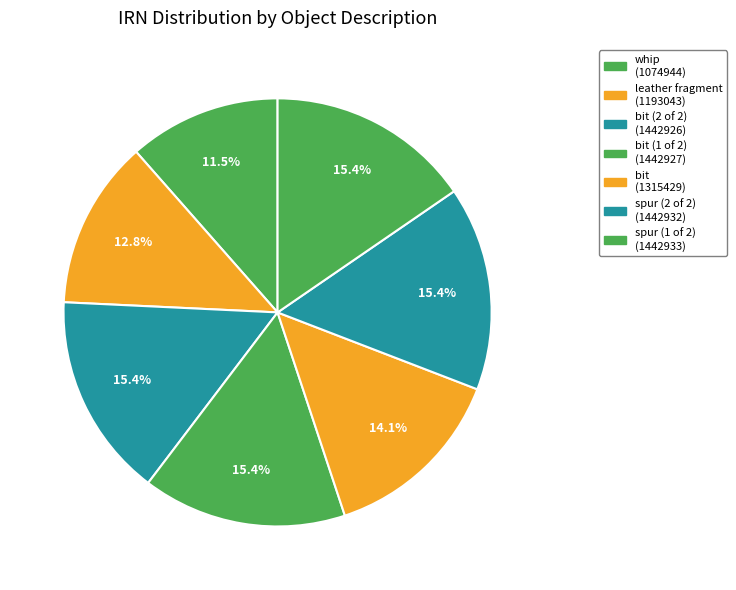

Count the number of slices in the pie.

7